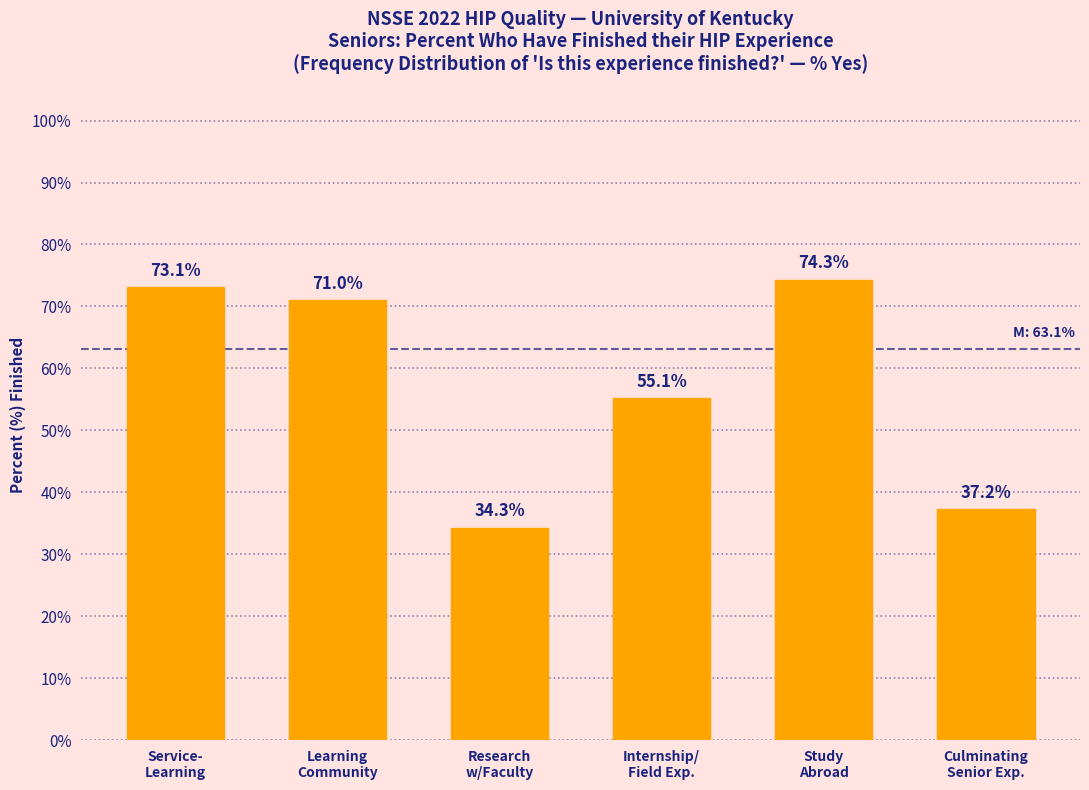

What is the value of the 2nd bar from the left?

71.0